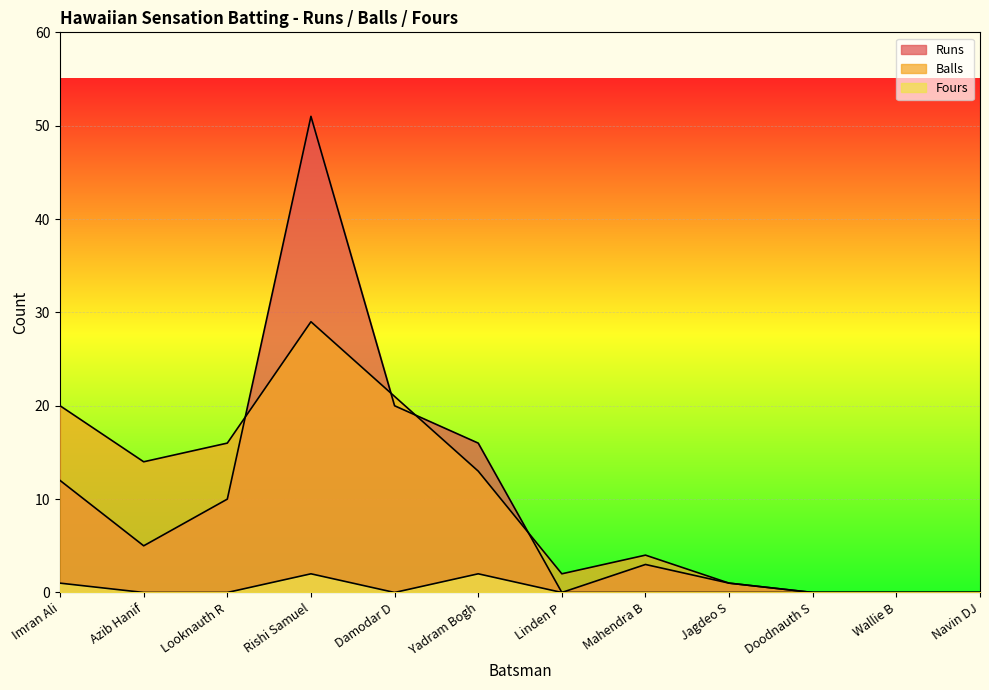

What is the spread (max minus min) of values at Linden P?

2